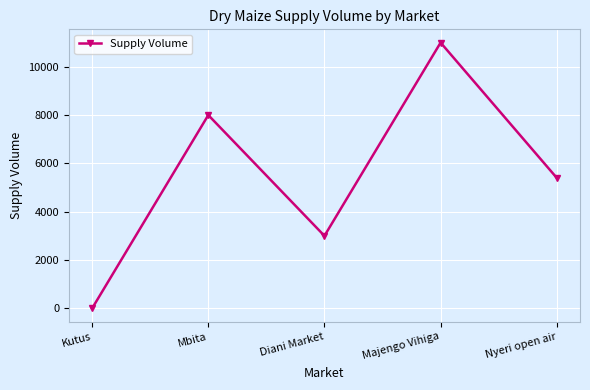

What is the sum of the values at Majengo Vihiga and Diani Market?

14000